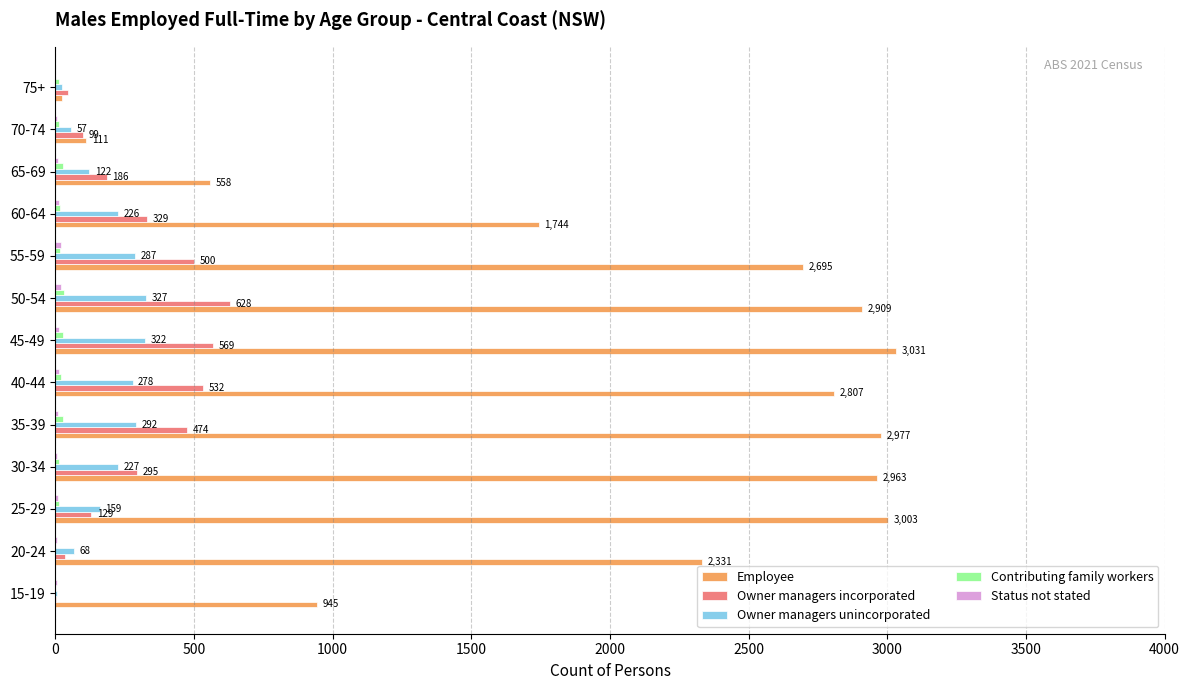

The Employee series shows 1744 at 60-64. True or false?

True